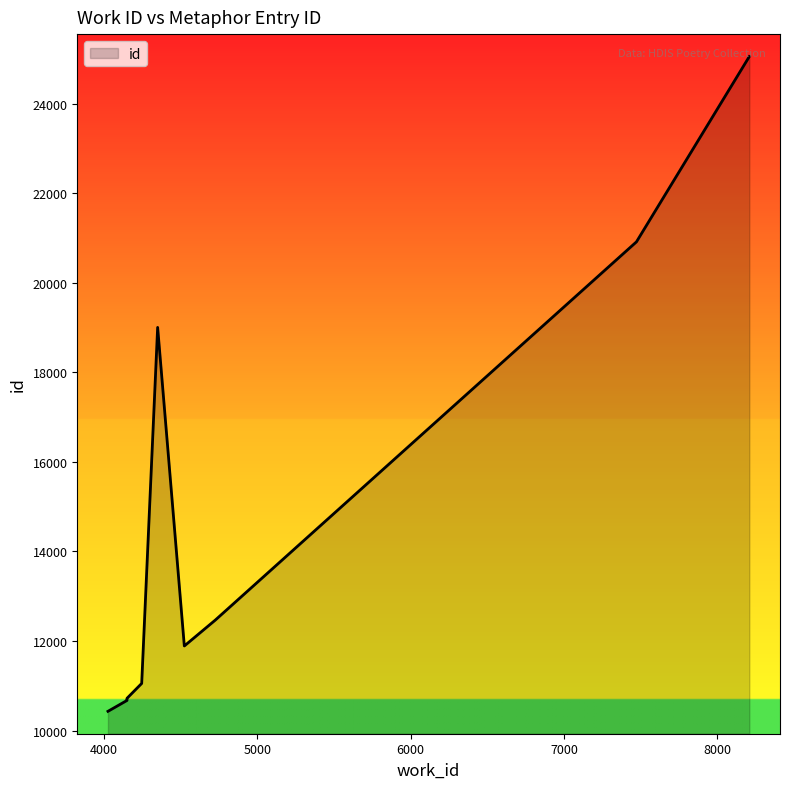

At which label is the value closest to 17740?

4351